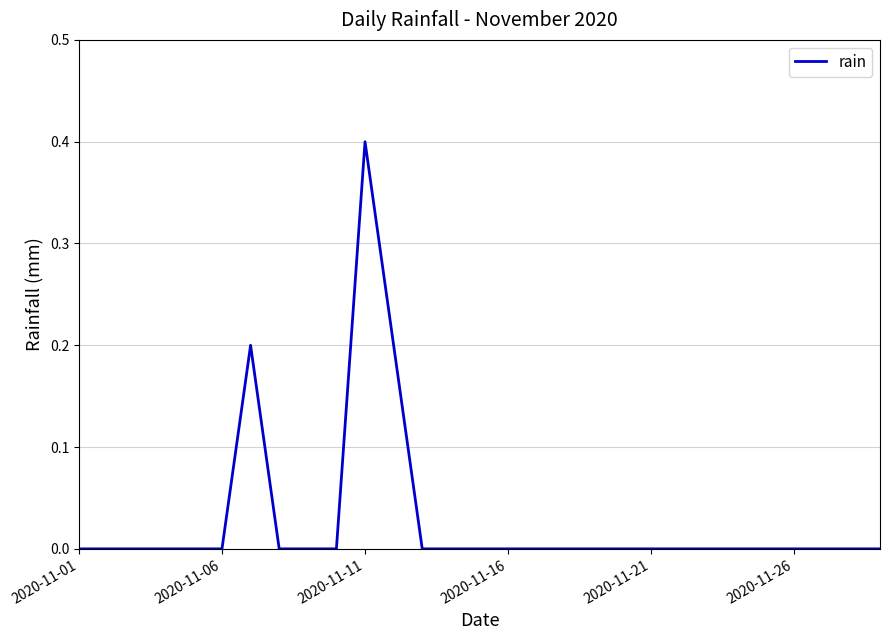

What is the maximum value shown in the chart?

0.4